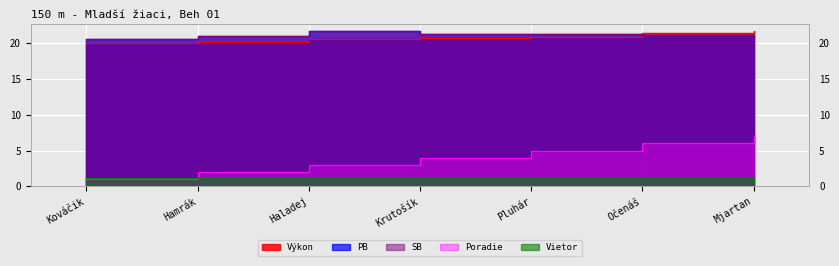

What is the approximate value of Poradie at Mjartan?

7.0